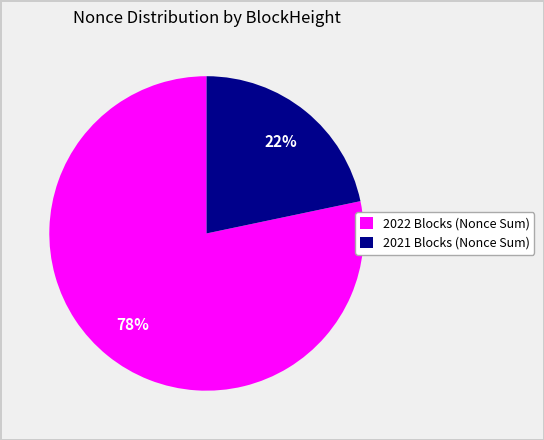

Does any single category account for the majority?

Yes